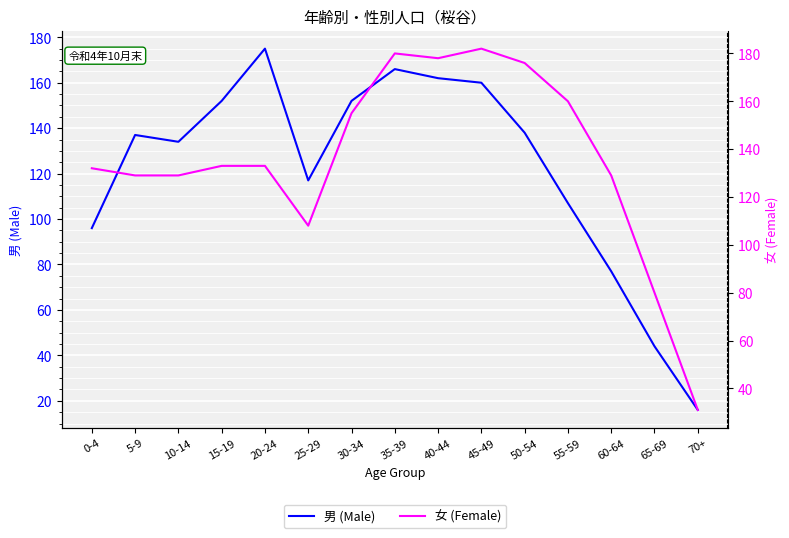

What is the label of the 2nd point from the left?

5-9